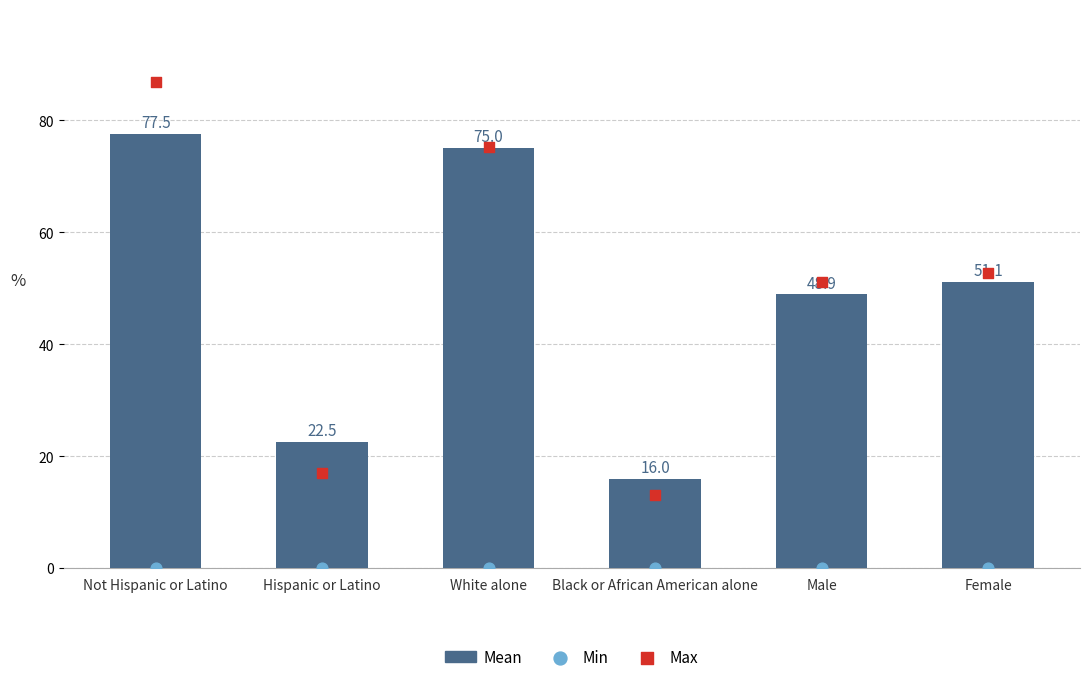

Which series reaches the maximum Y coordinate?

Max